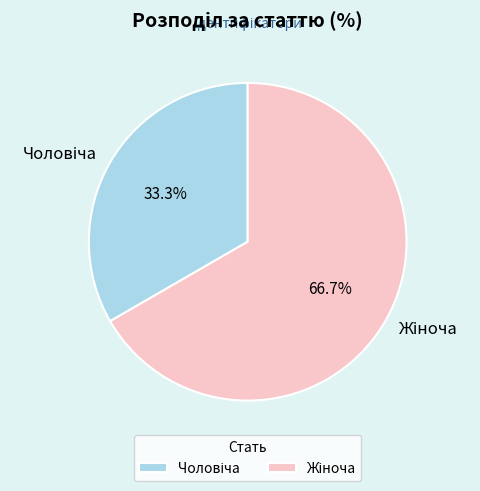

How many segments does this pie chart have?

2